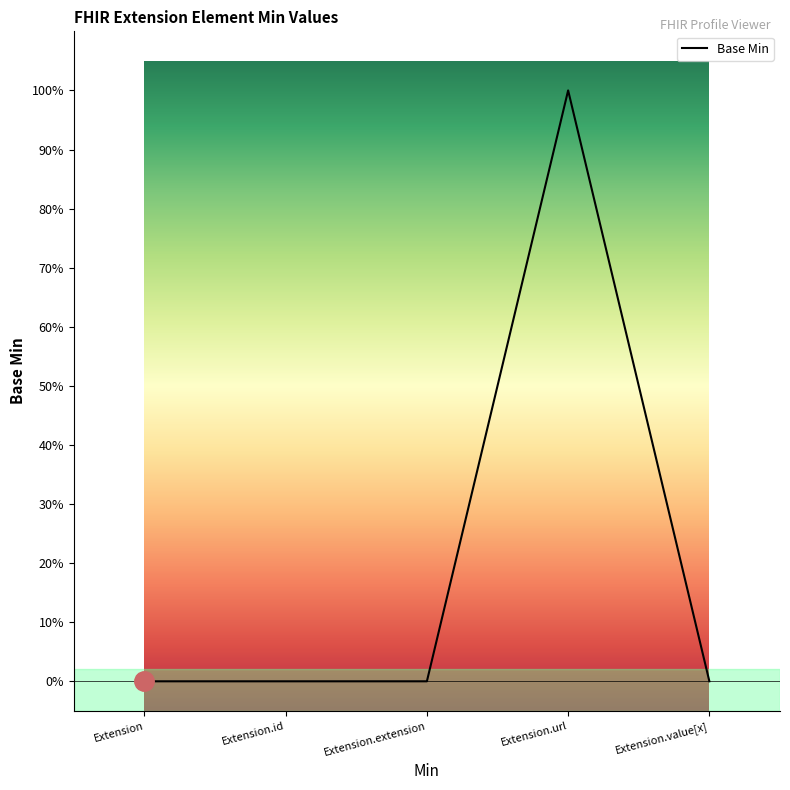

Is it true that the value at Extension.id is 0?

True